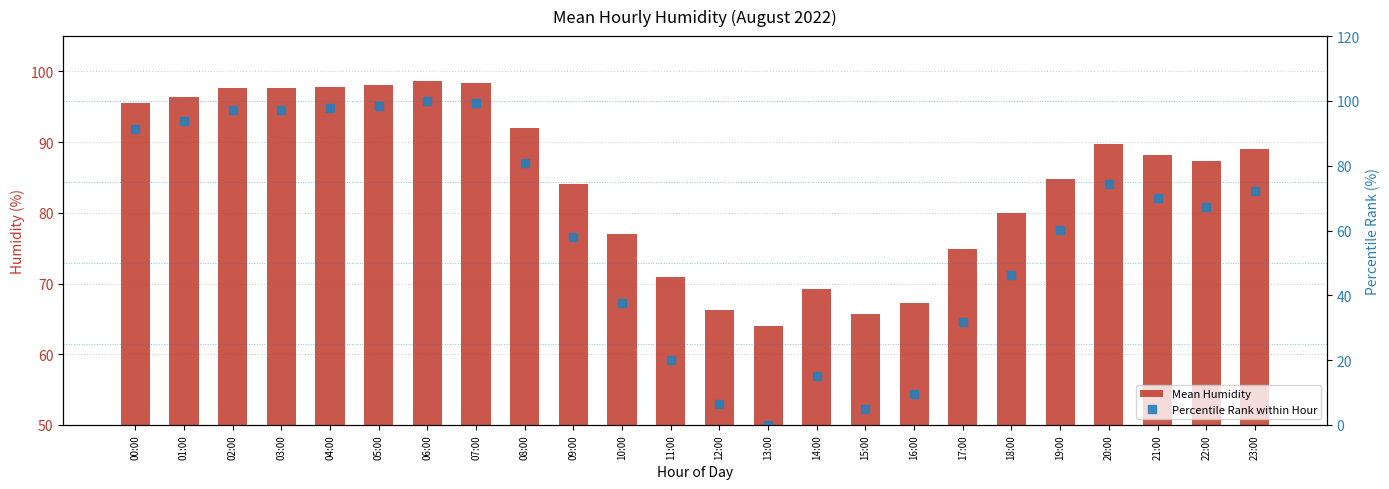

What is the average value of the Mean Humidity series?

84.6